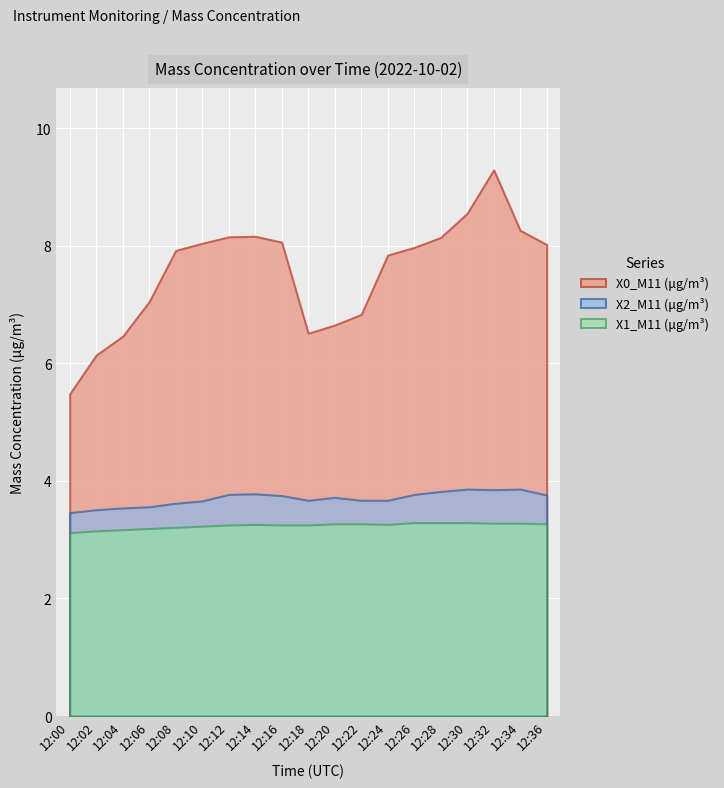

True or false: X2_M11 (μg/m³) and X1_M11 (μg/m³) intersect in this chart.

False